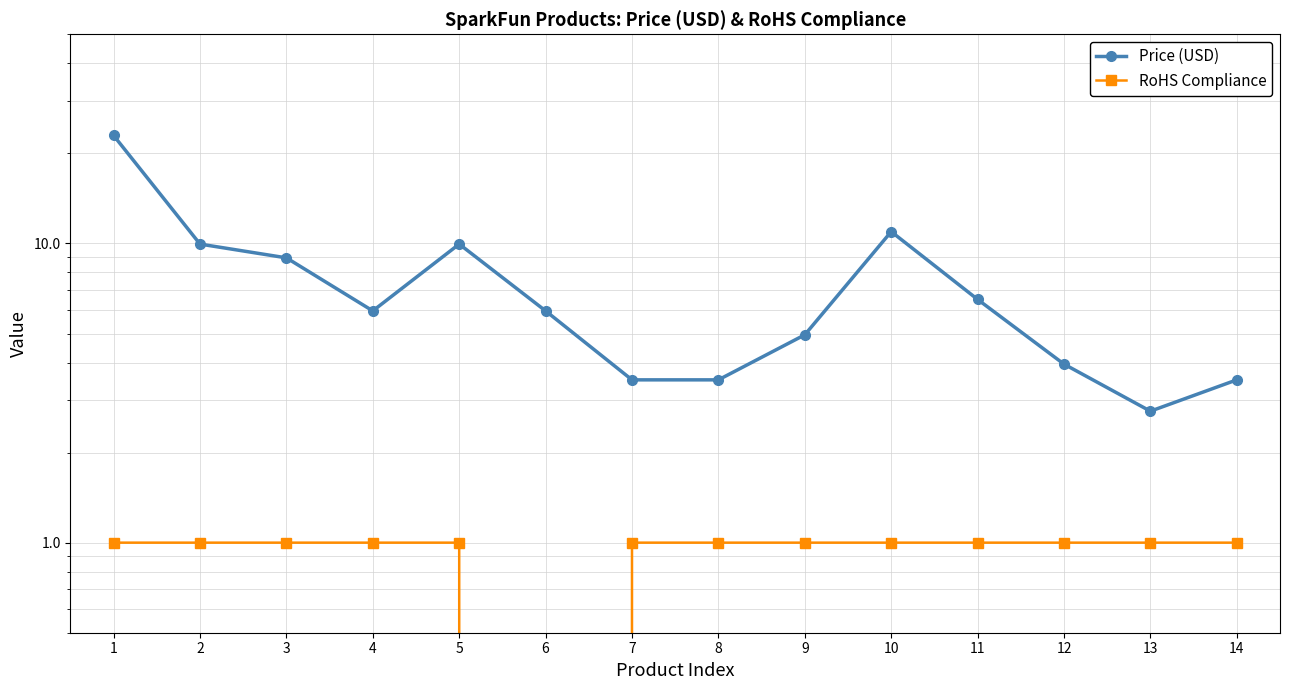

True or false: Price (USD) has a value of 5.0 at 9.

True